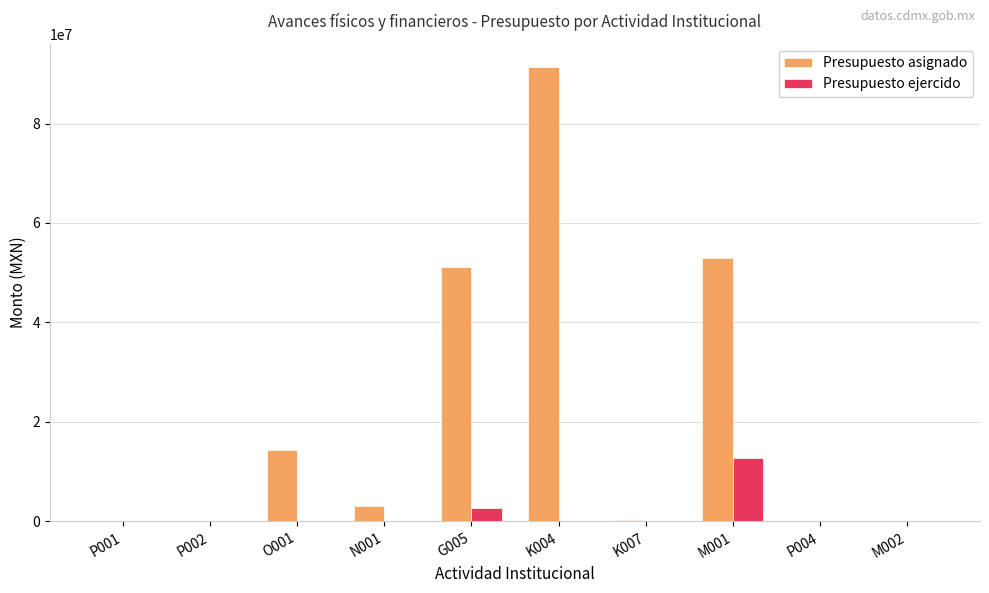

What is the sum of the Presupuesto asignado values at G005 and M001?

104148587.0